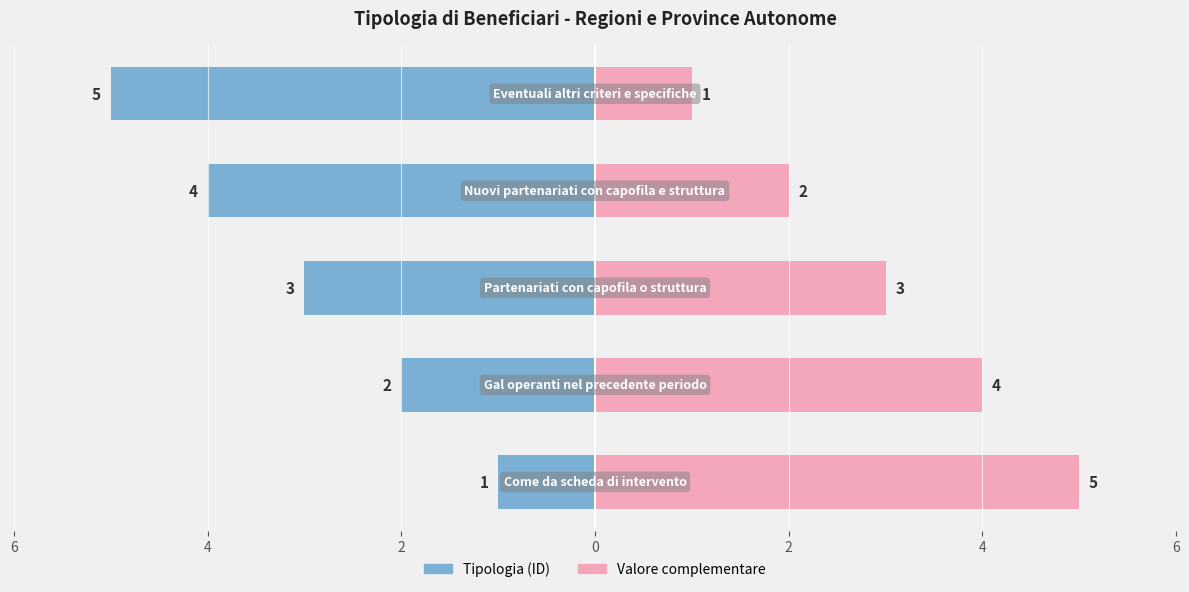

Rank the series by their maximum value, from lowest to highest.

Tipologia (ID), Valore complementare